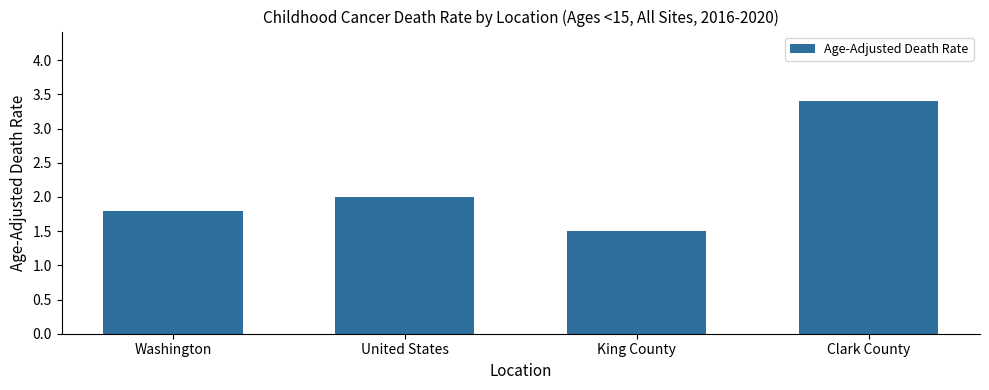

How many series are shown in this chart?

1